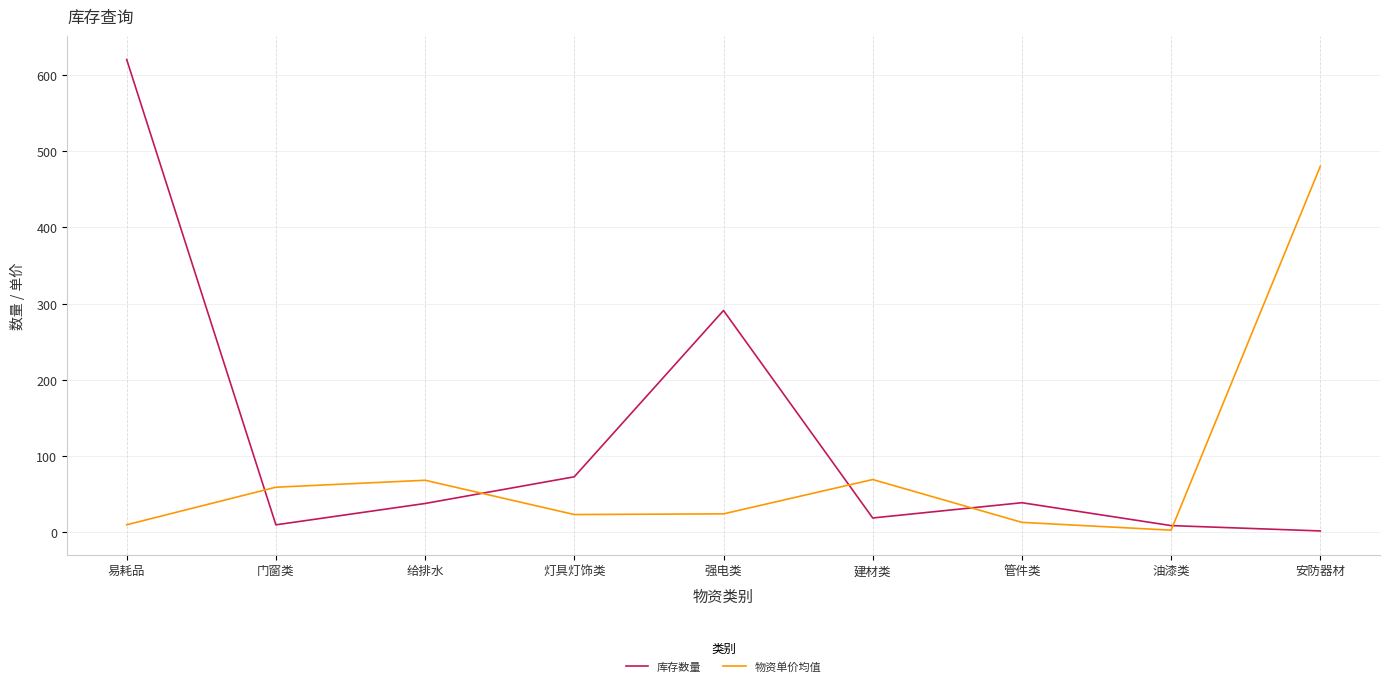

At which category is the sum across all series the highest?

易耗品